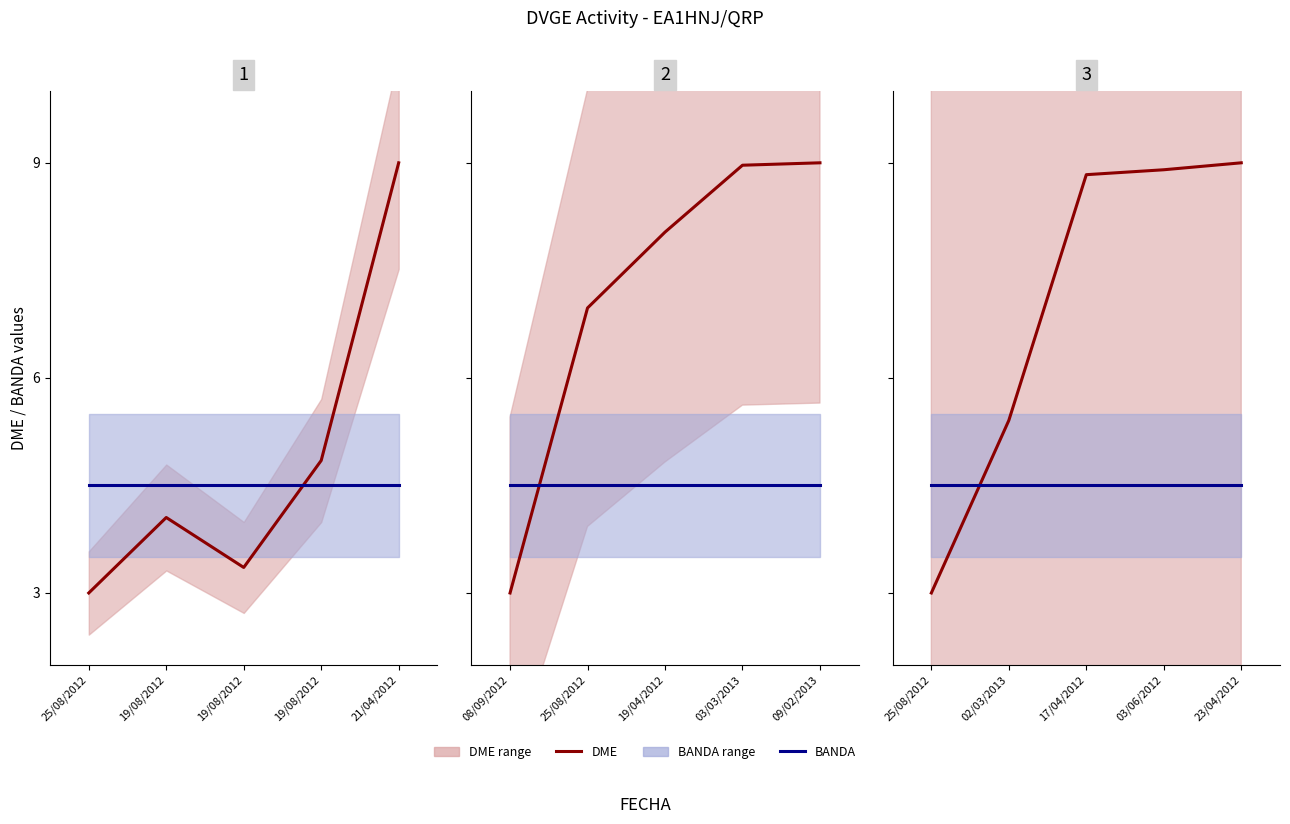

How many times do DME and BANDA cross each other?

1